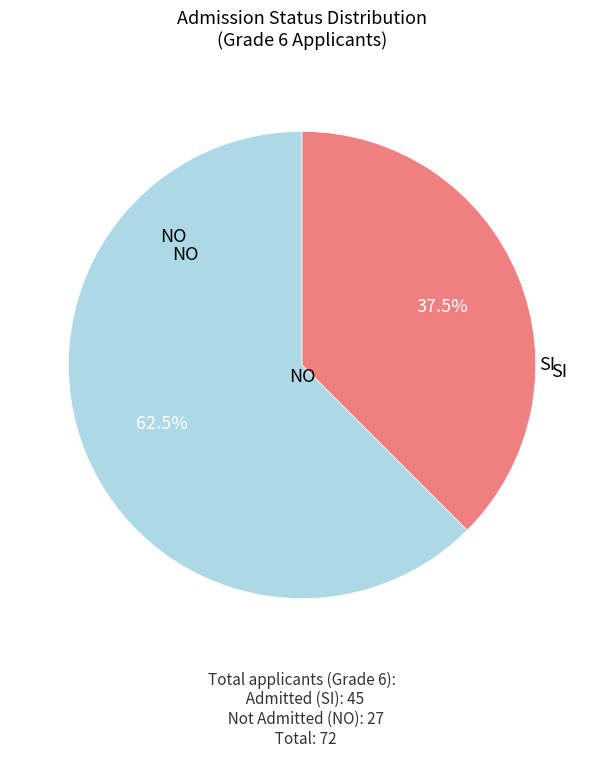

Does any single category account for the majority?

Yes